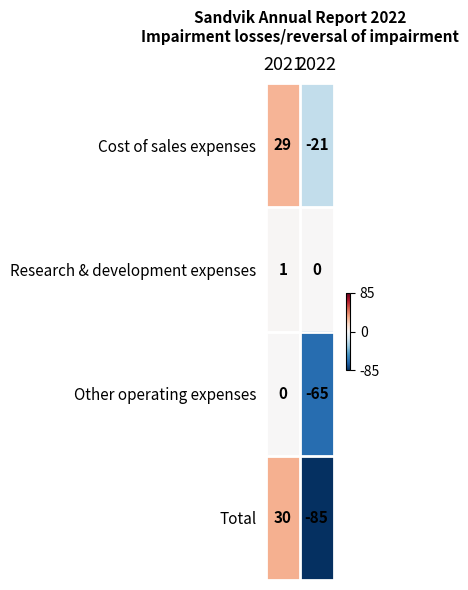

Which series has the largest range (max minus min)?

Total